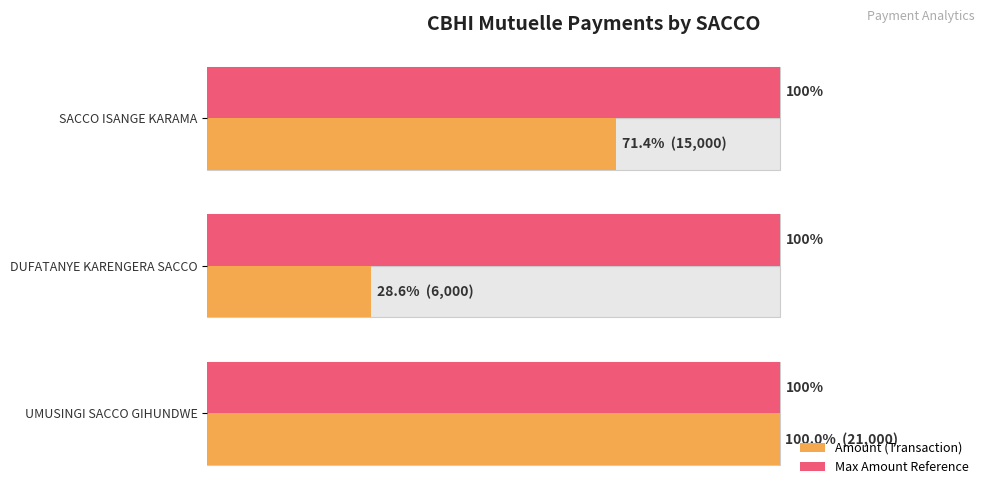

Read the Amount (Transaction) value at SACCO ISANGE KARAMA.

15000.0